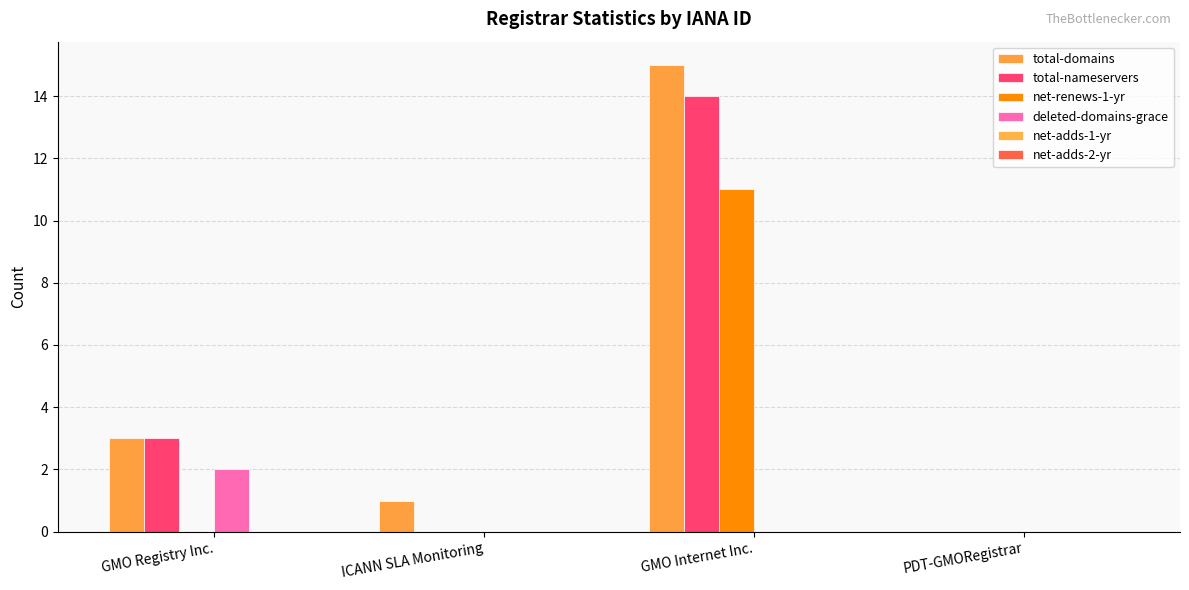

What is the difference between the maximum and second lowest values in the total-nameservers series?

14